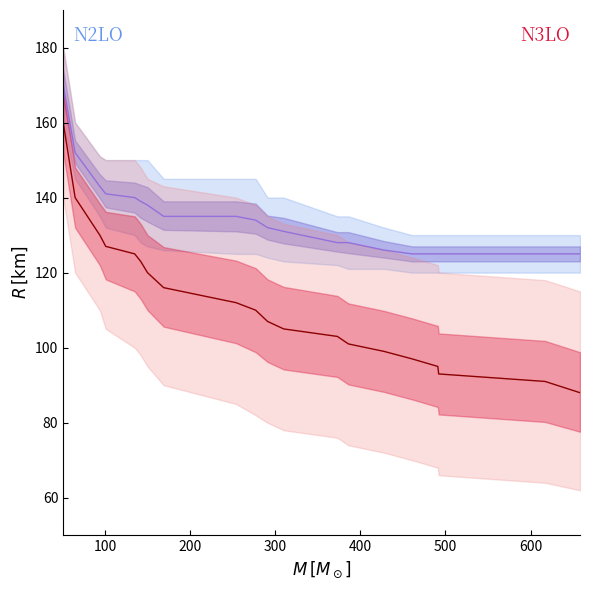

True or false: N3LO mid and N2LO mid intersect in this chart.

False